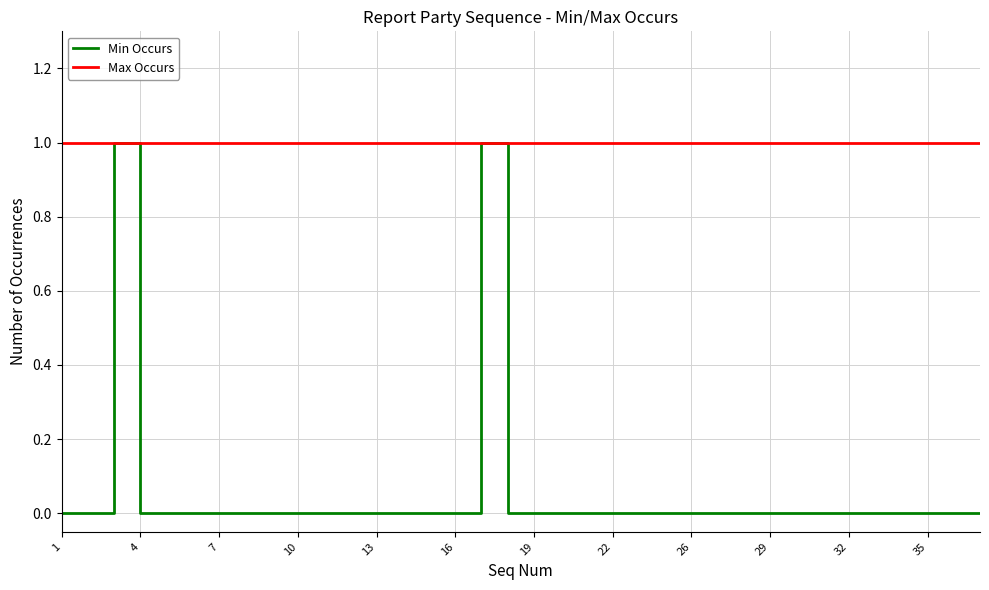

At how many categories does at least one series exceed 0?

36